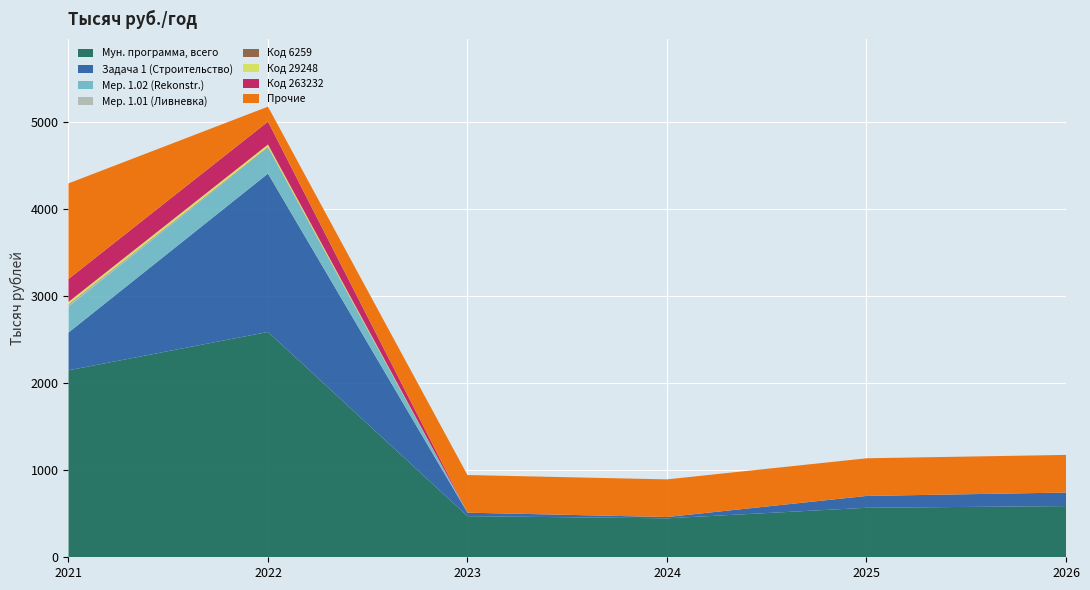

At which label is Мун. программа, всего closest to 1519?

2021